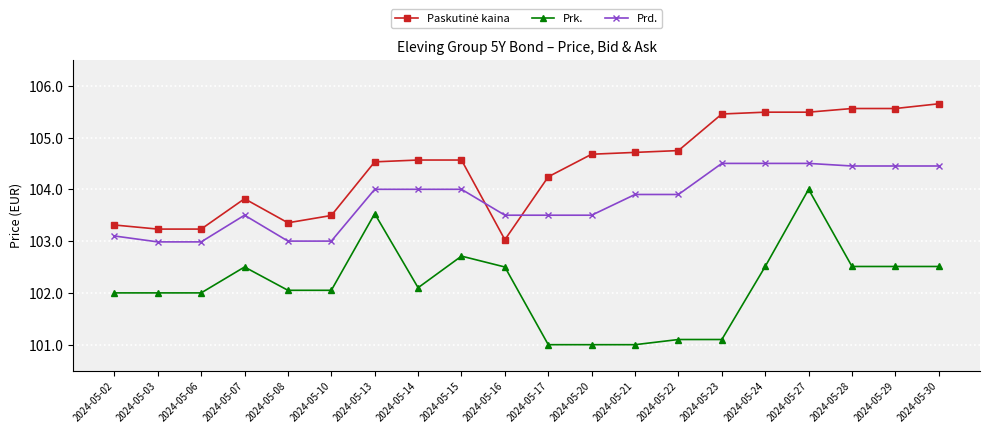

What is the smallest value displayed?

101.0